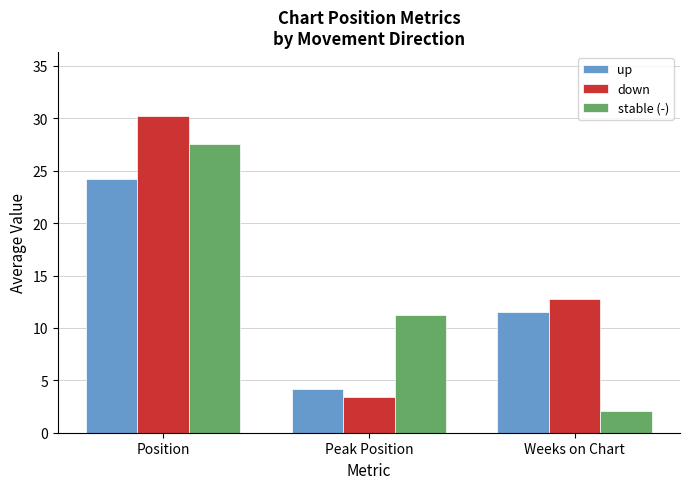

Rank the categories by up value from highest to lowest.

Position, Weeks on Chart, Peak Position